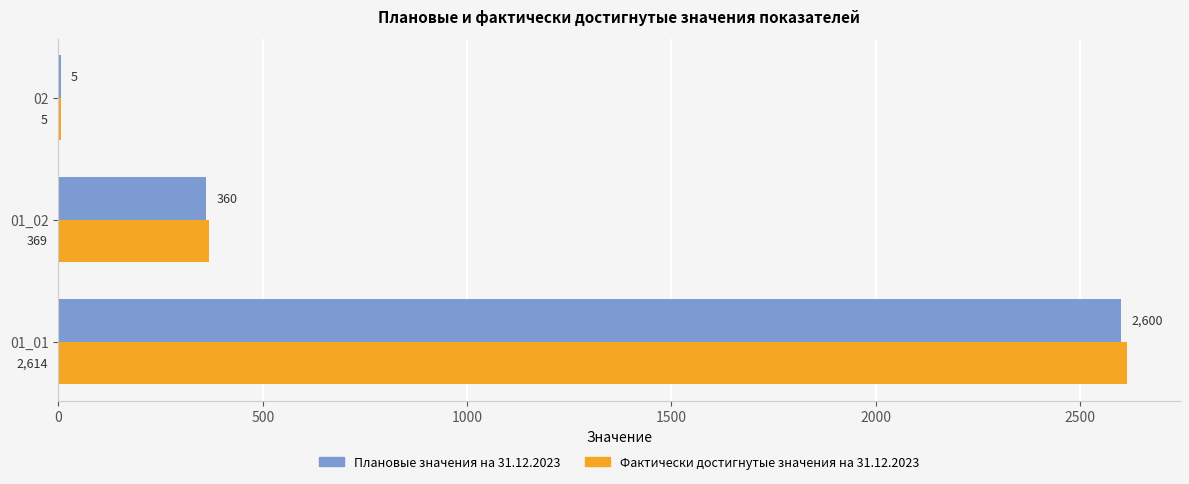

Which series changed the most between 01_01 and 01_02?

Фактически достигнутые значения на 31.12.2023